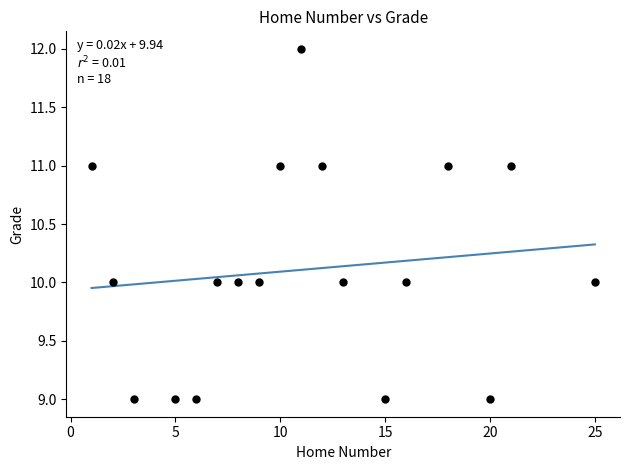

What is the range of X values (max minus min)?

24